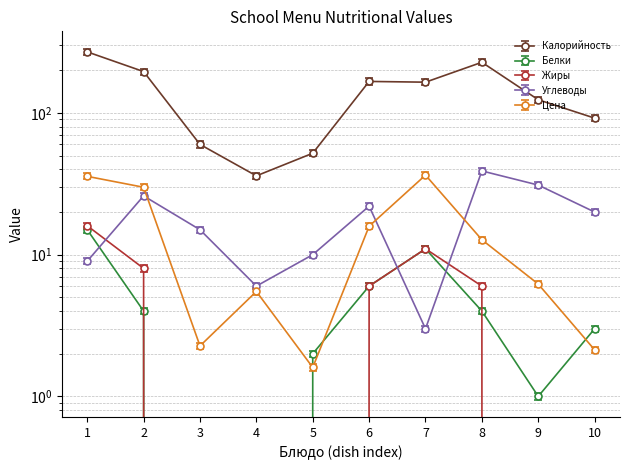

True or false: Жиры and Калорийность cross at least once.

False